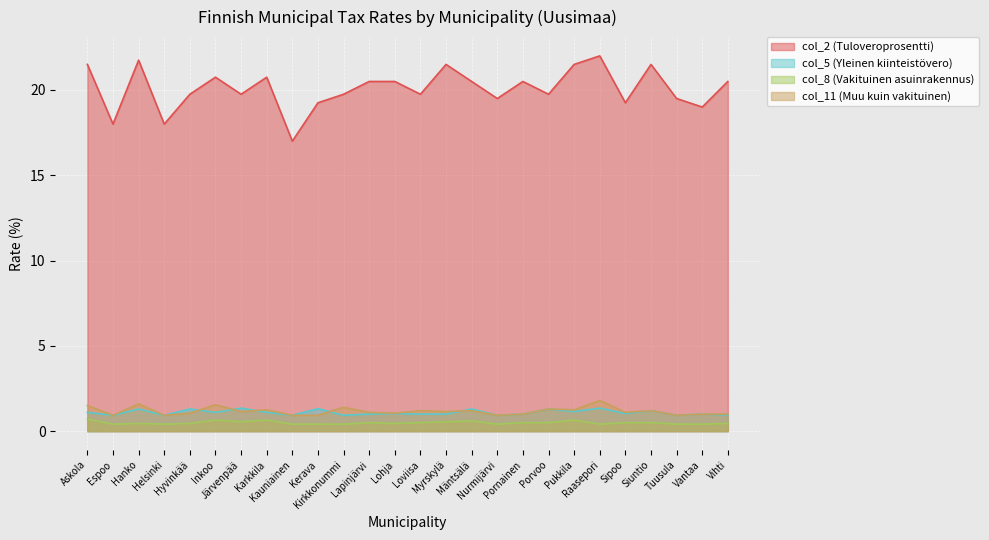

Where do col_5 (Yleinen kiinteistövero) and col_11 (Muu kuin vakituinen) first cross each other?

Hyvinkää and Inkoo